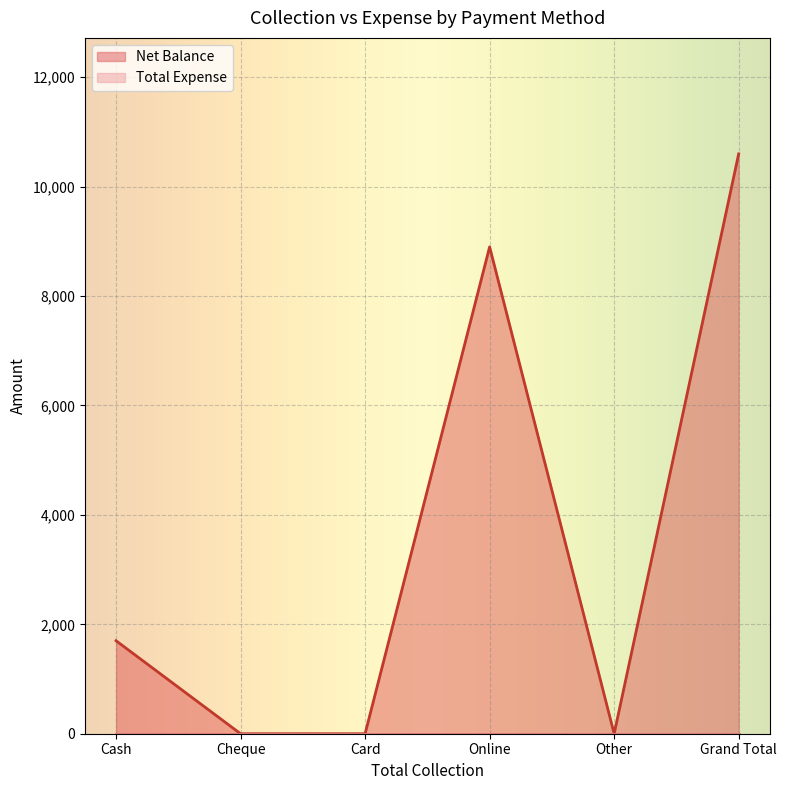

Does the chart display data point markers on the line(s)?

No